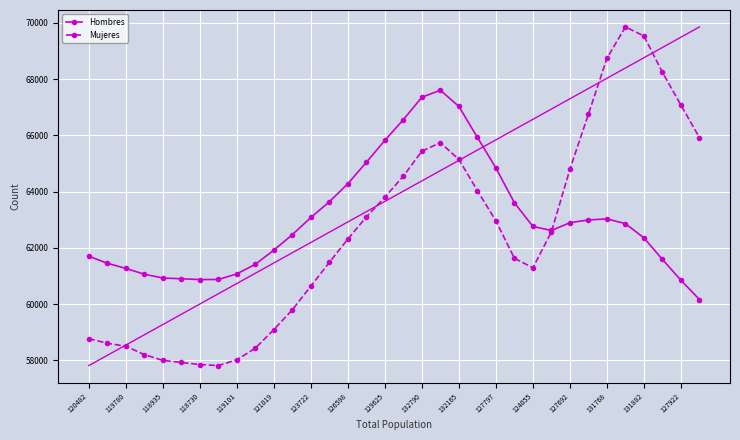

True or false: Mujeres has more than 0 interior local peaks.

True